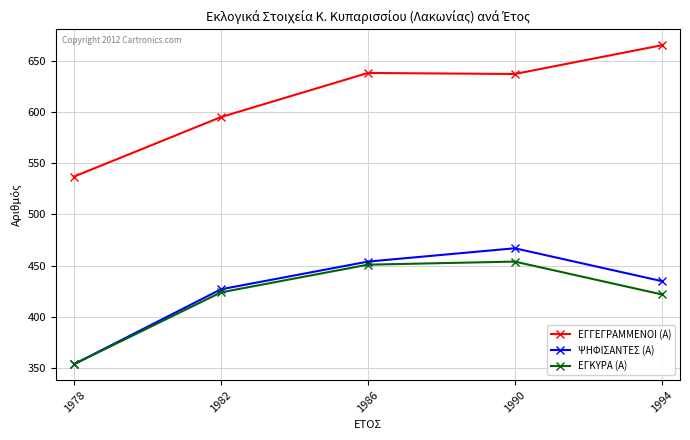

The ΕΓΚΥΡΑ (Α) series shows 422 at 1994. True or false?

True